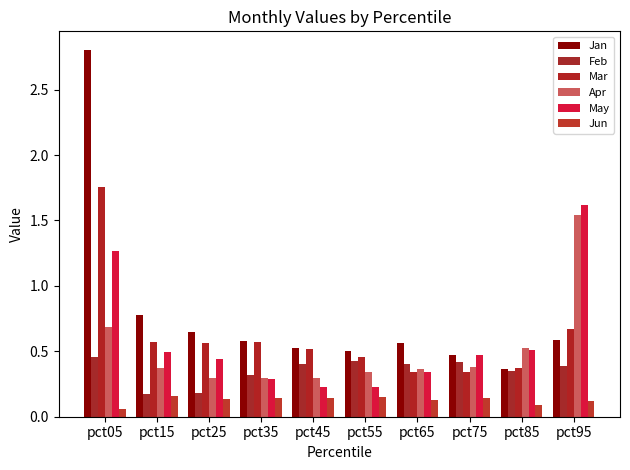

Which has a higher value, pct85 or pct05?

pct05